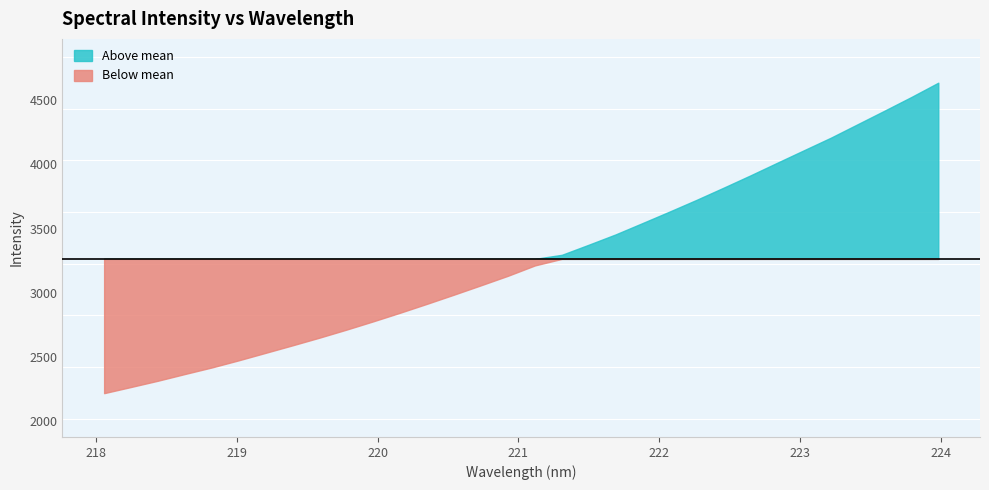

What is the change in value from 221.8812 to 222.6447?

+369.5